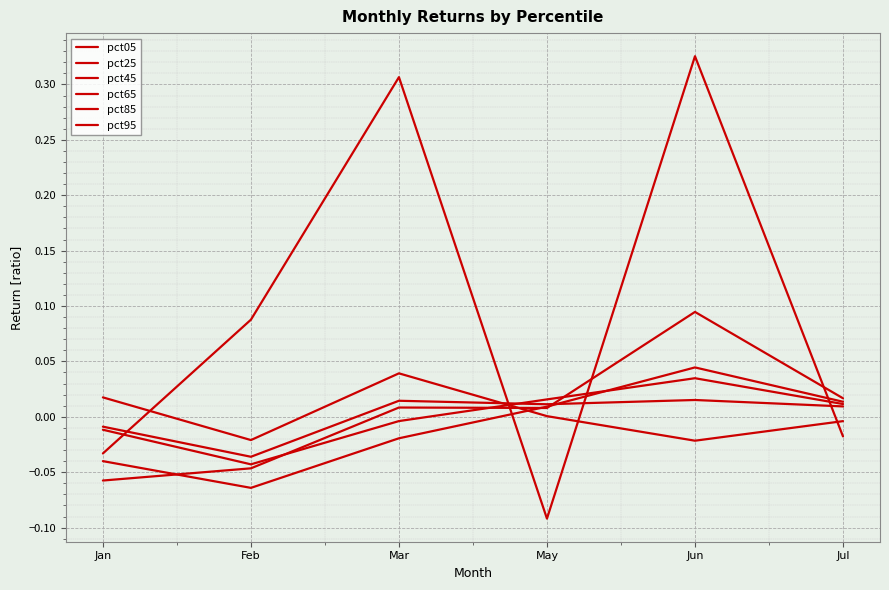

Which series has the largest range (max minus min)?

pct95